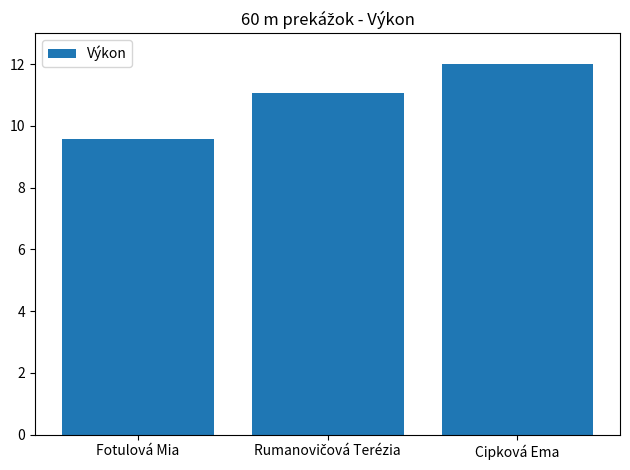

Approximately how many times larger is the value at Cipková Ema compared to Fotulová Mia?

1.3